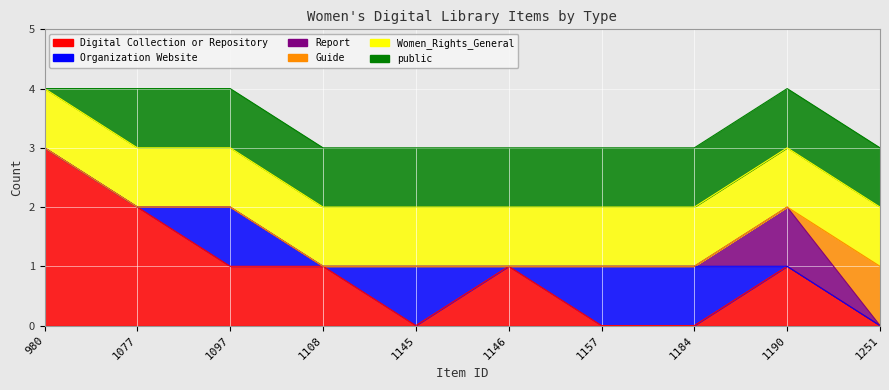

What is the value of the Women_Rights_General point at the 9th from the left?

1